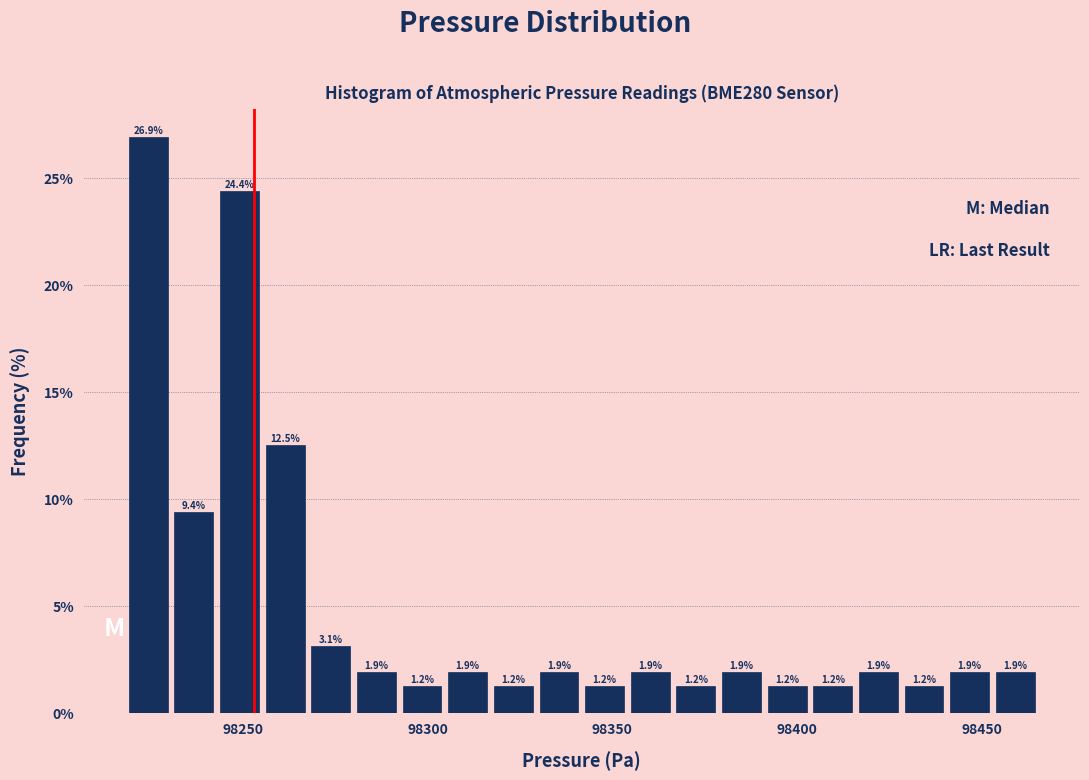

Read against the x-axis, roughly where is the centre of the tallest bar?

98225